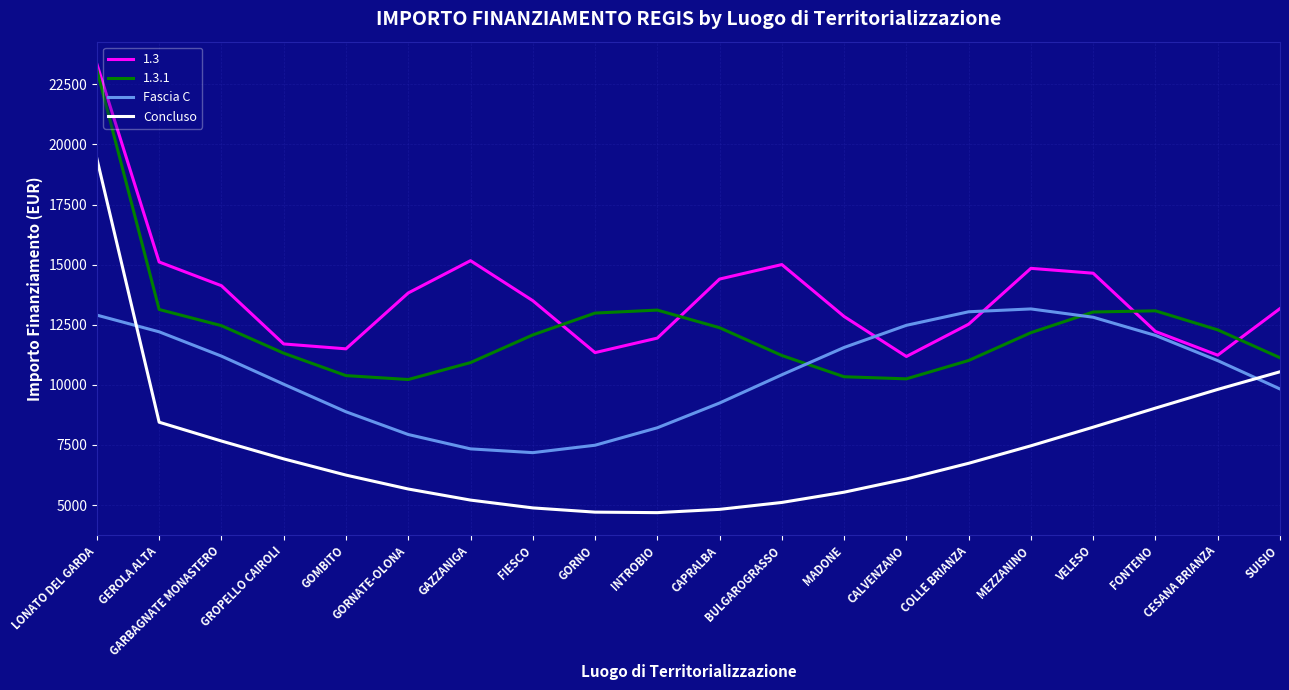

At GORNO, list the series in order from smallest to largest.

Concluso, Fascia C, 1.3, 1.3.1